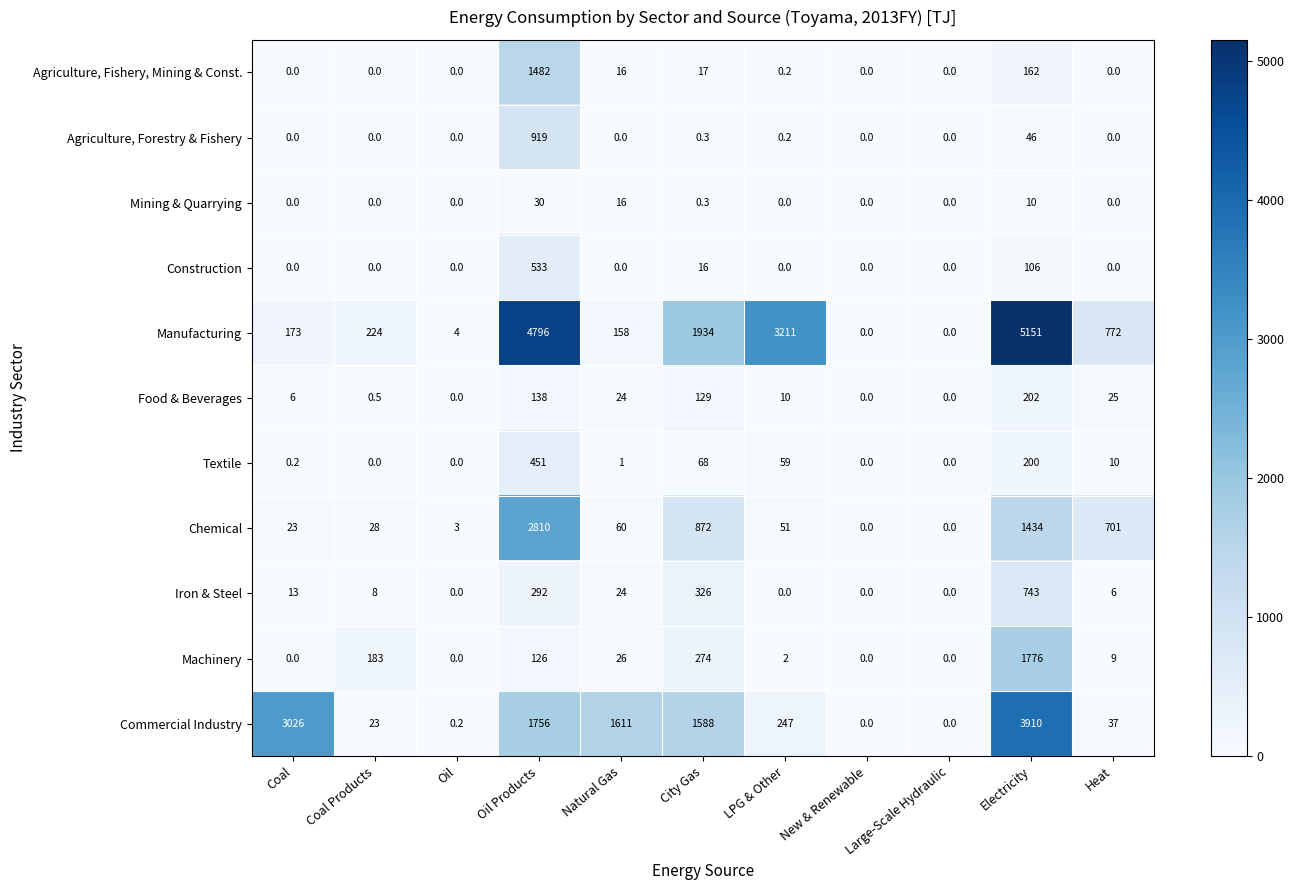

What is the difference between the maximum and second lowest values in the Iron & Steel series?

743.0